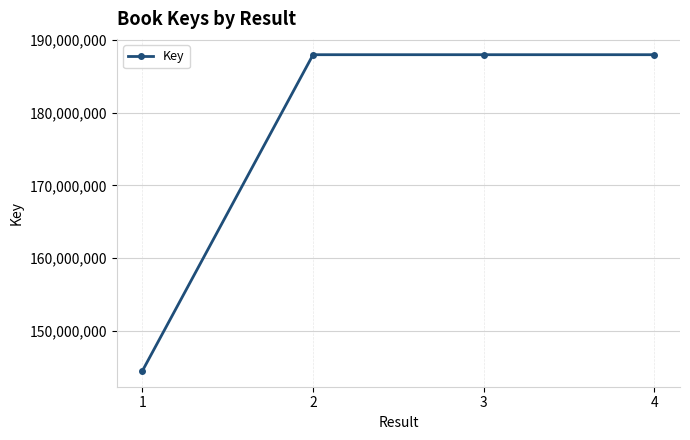

Which label corresponds to the smallest value in the chart?

1